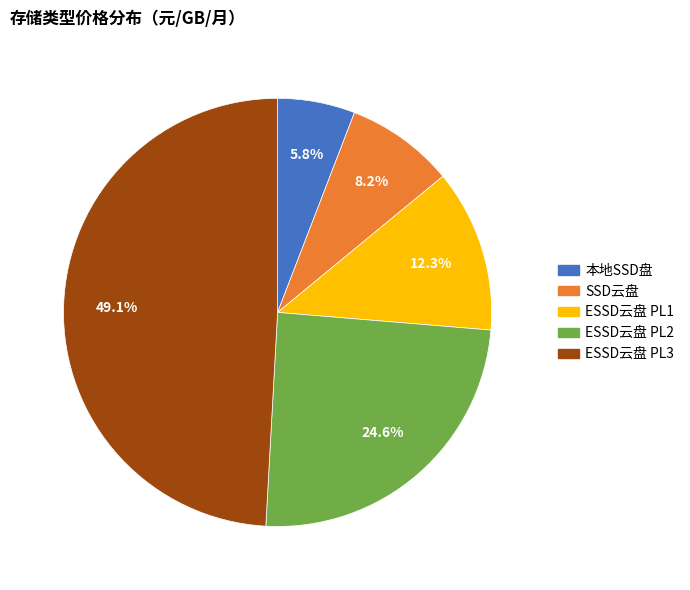

To the nearest percent, what is the difference between the largest and smallest slice percentages?

43%